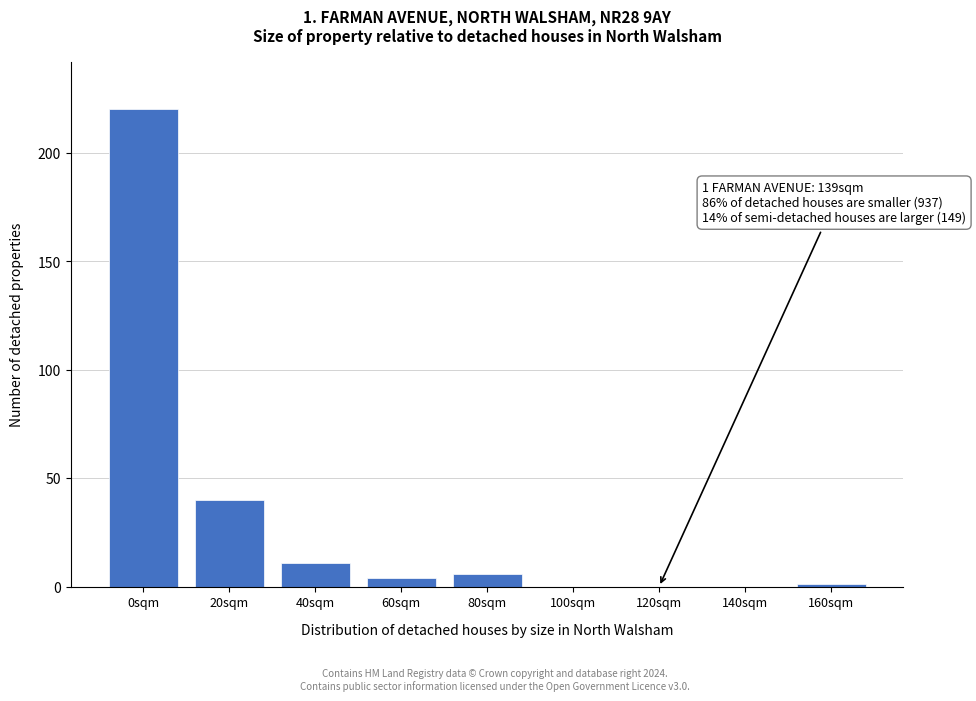

Reading left to right, list all the values displayed in this chart.

0sqm=220	20sqm=40	40sqm=11	60sqm=4	80sqm=6	100sqm=0	120sqm=0	140sqm=0	160sqm=1